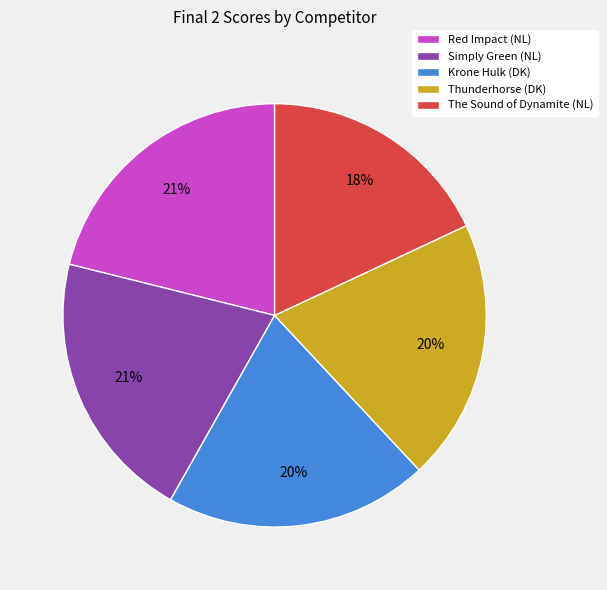

Combined, do Simply Green (NL) and Krone Hulk (DK) account for over 50%?

No